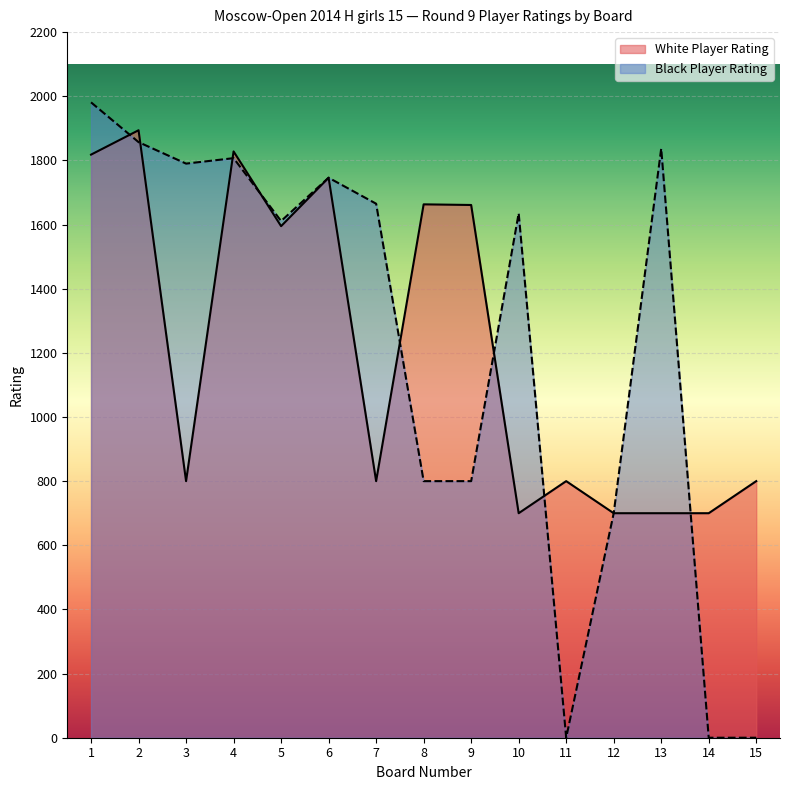

The value of White Player Rating at 13 is 700. True or false?

True